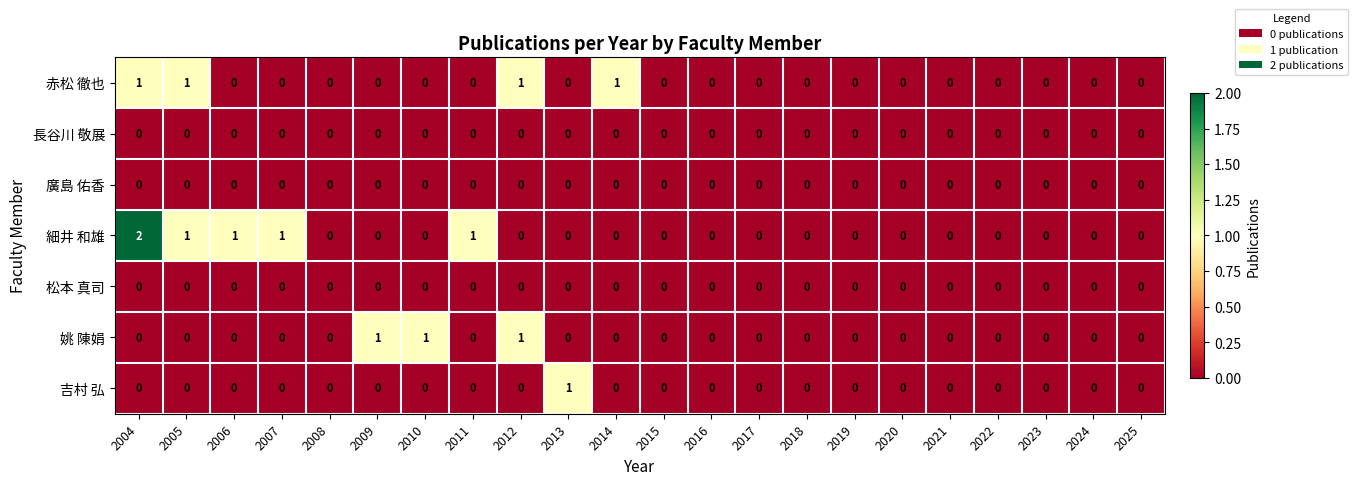

How many distinct data groups are displayed?

7